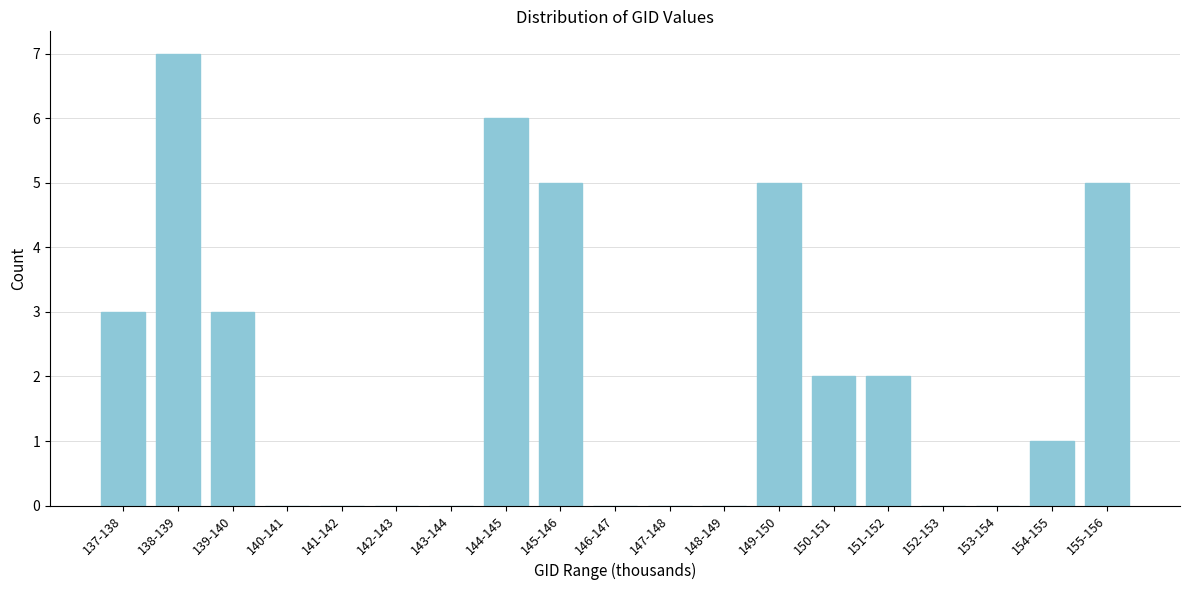

Reading left to right, what are all the values shown in this chart?

137-138=3	138-139=7	139-140=3	140-141=0	141-142=0	142-143=0	143-144=0	144-145=6	145-146=5	146-147=0	147-148=0	148-149=0	149-150=5	150-151=2	151-152=2	152-153=0	153-154=0	154-155=1	155-156=5